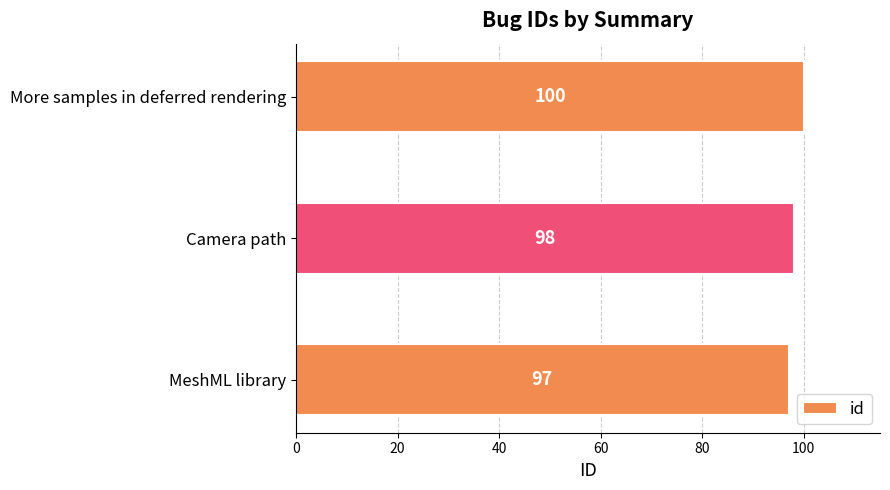

Reading bottom to top, list all the values displayed in this chart.

97	98	100